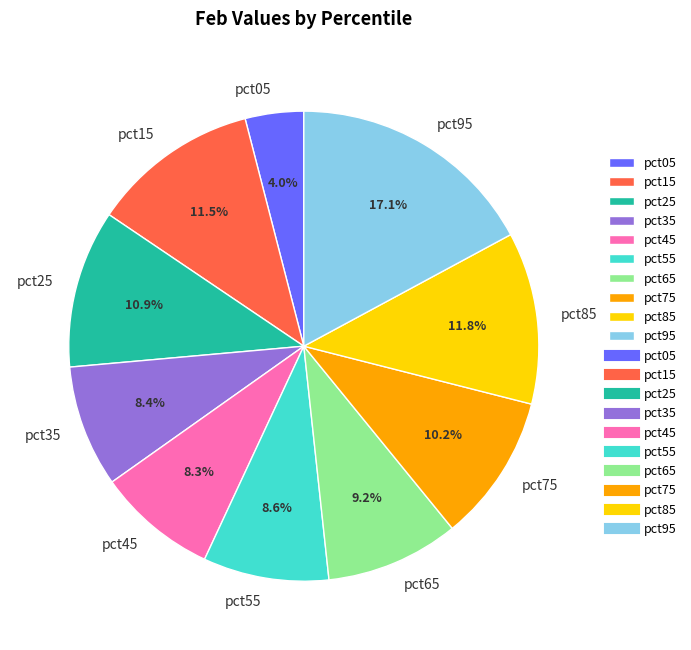

Between pct85 and pct45, which is larger?

pct85